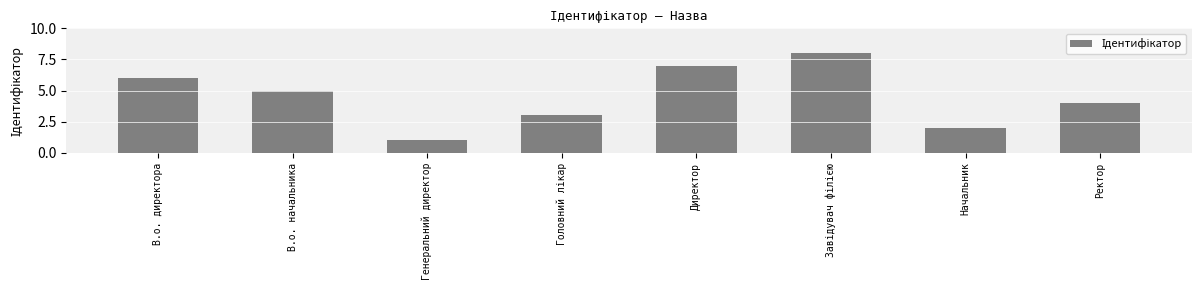

What is the difference between the values at Генеральний директор and В.о. начальника?

4